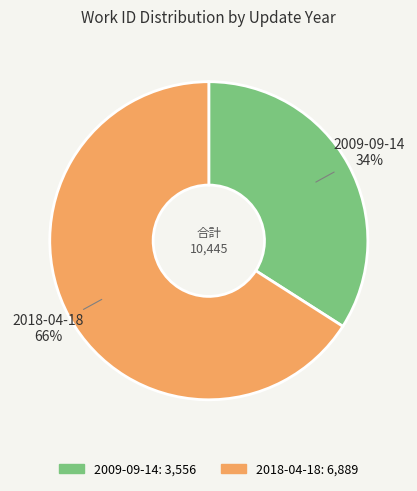

To the nearest percent, what is the difference between the 2009-09-14 and 2018-04-18 slice percentages?

32%